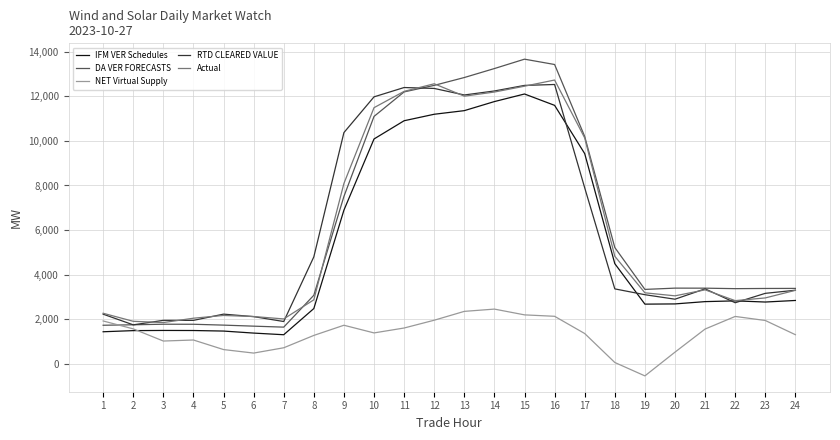

Which series has the widest spread of values?

DA VER FORECASTS